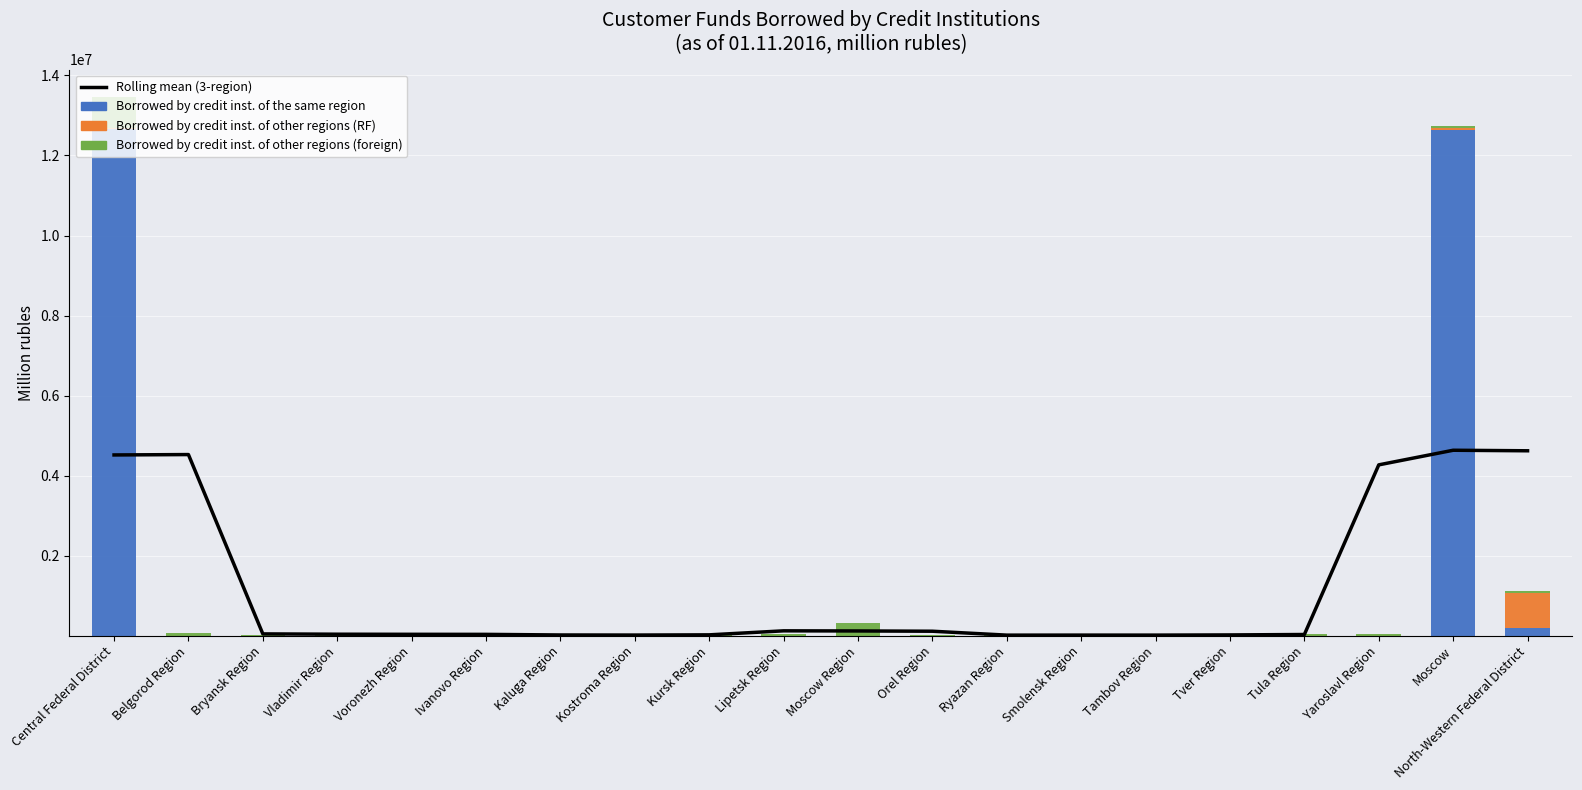

What is the difference between the maximum and second lowest values in the Borrowed by credit inst. of other regions (RF) series?

869750.0